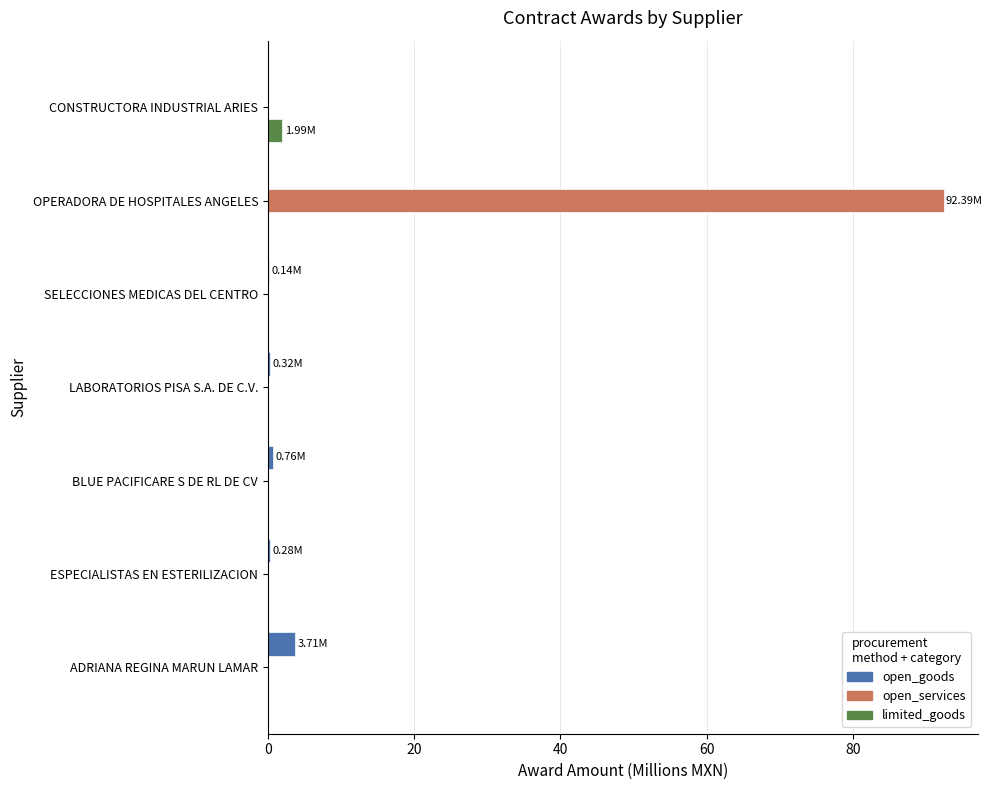

What is the highest value of the limited_goods series?

2.0